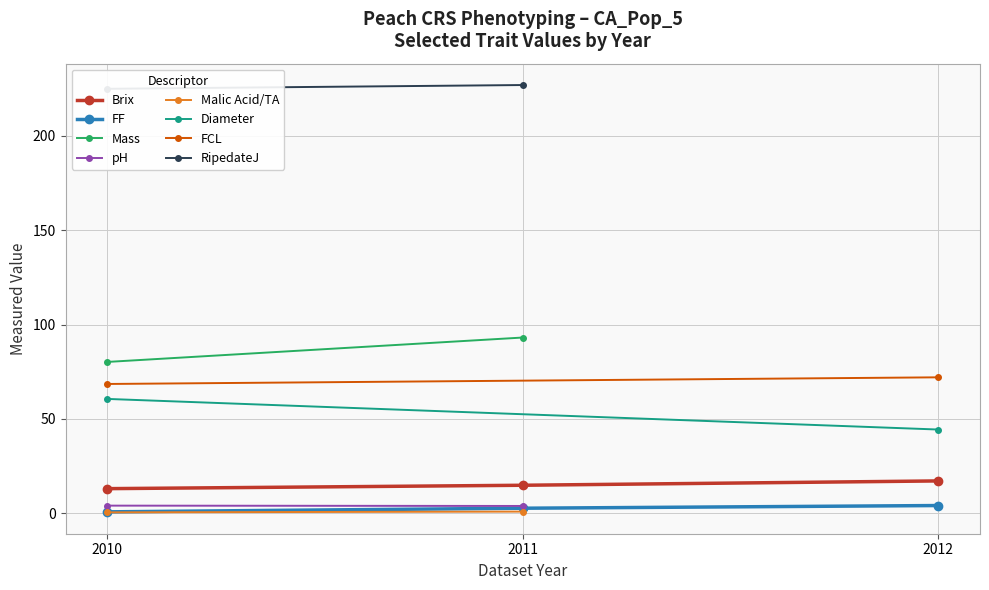

The value at 2012 is 24.7. True or false?

False